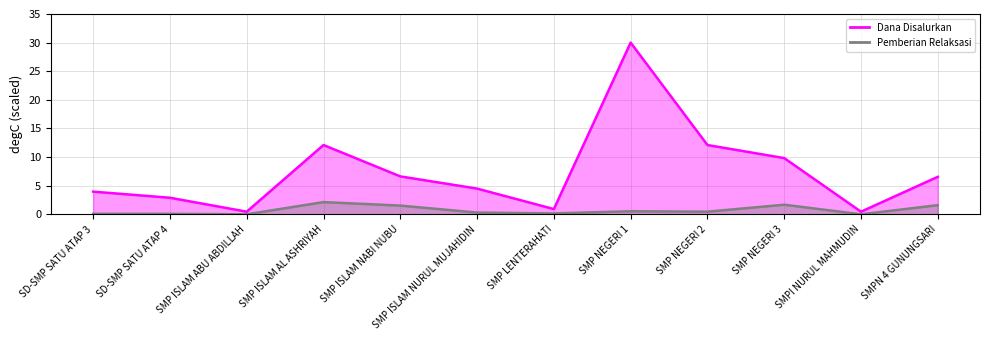

Which series changed the most between SMP ISLAM NABI NUBU and SMPI NURUL MAHMUDIN?

Dana Disalurkan